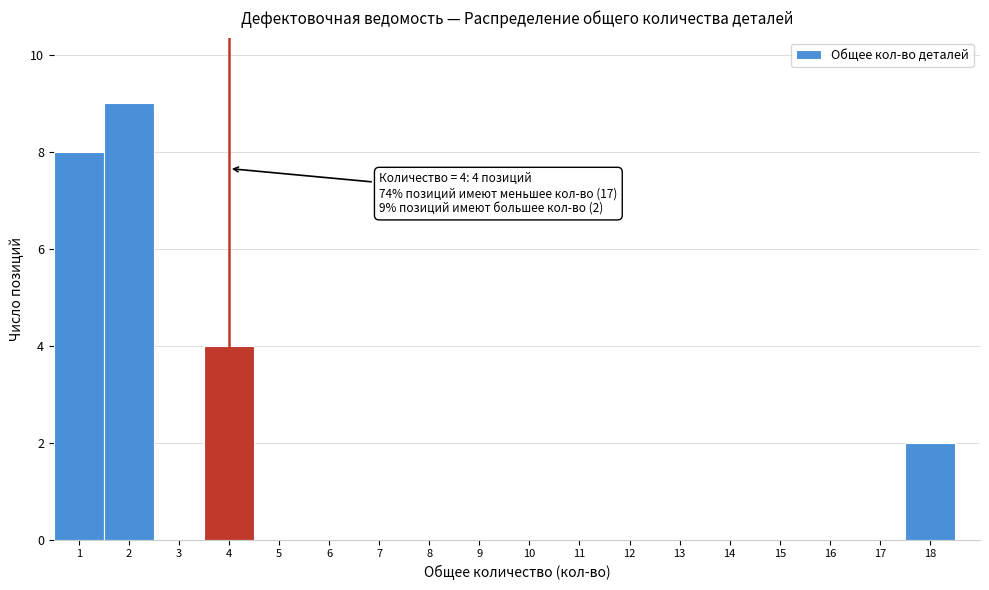

Over which range of the x-axis is the bar tallest?

1.5 to 2.5